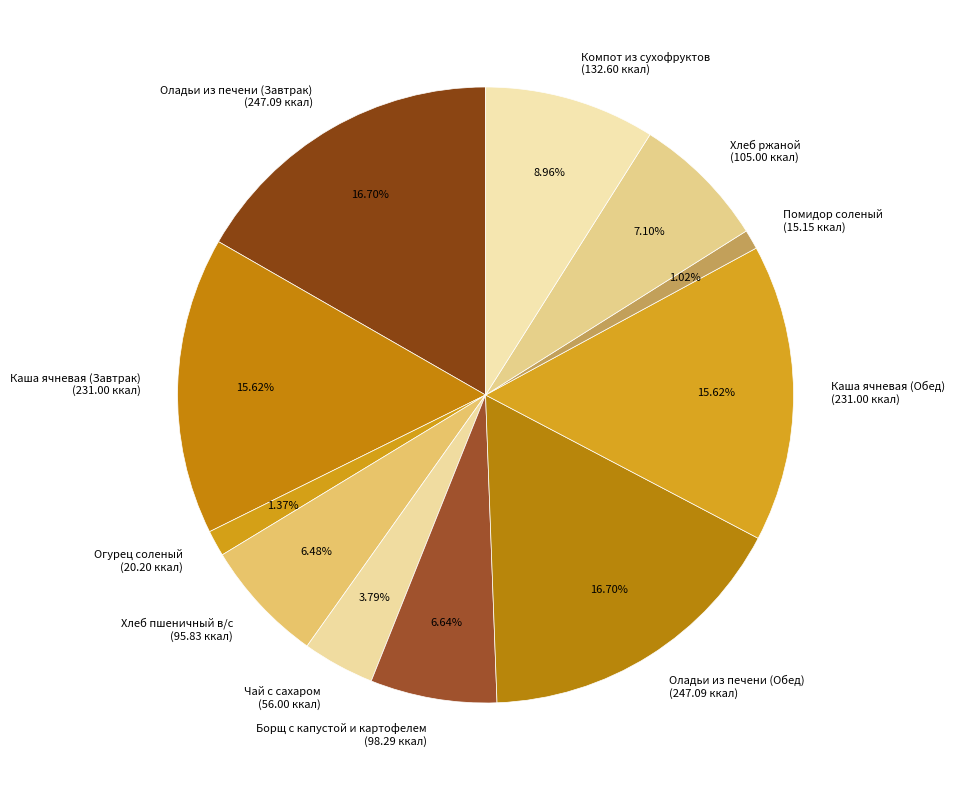

Does Огурец соленый represent more than half of the total?

No